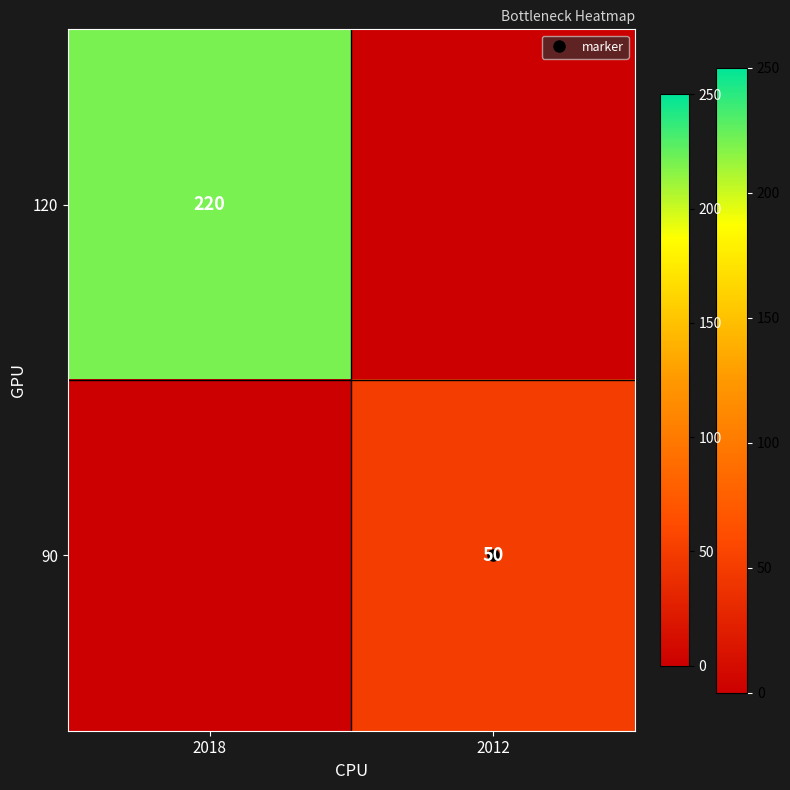

True or false: 120 has a value of 137 at 2018.

False